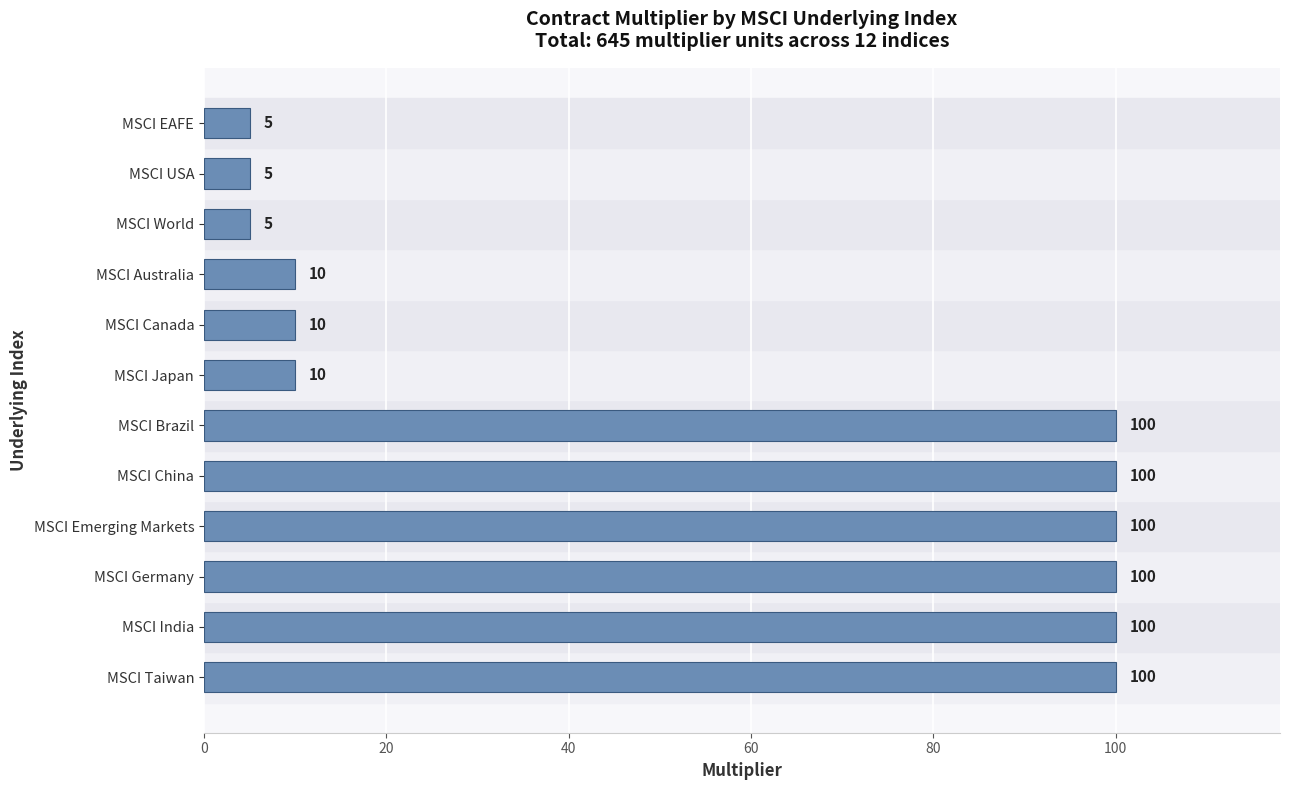

What is the difference between the second highest and second lowest values?

95